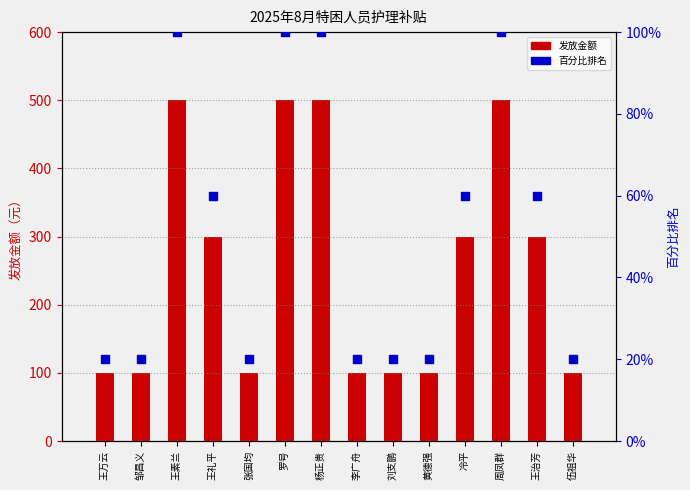

Which series reaches the maximum Y coordinate?

发放金额